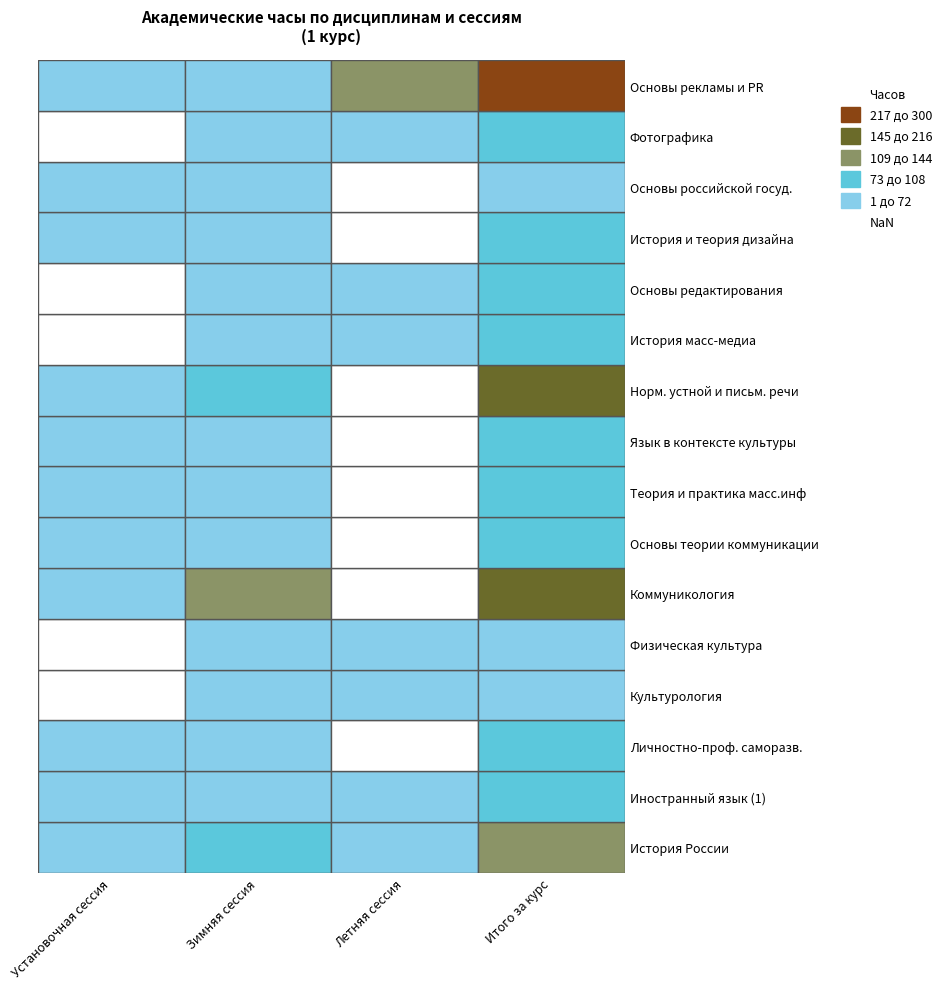

Which series changed the most between Летняя сессия and Итого за курс?

Коммуникология